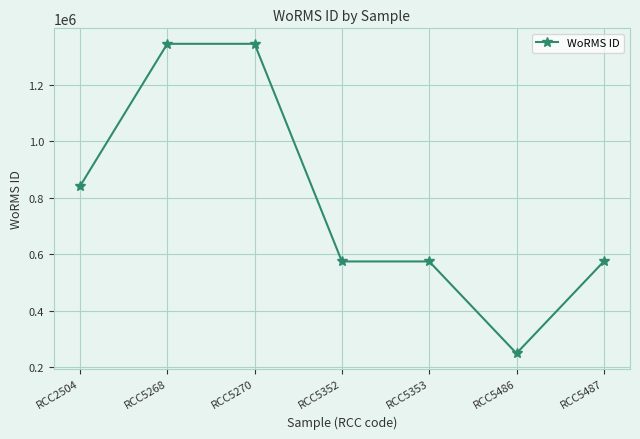

What value does the data have at RCC5270?

1345048